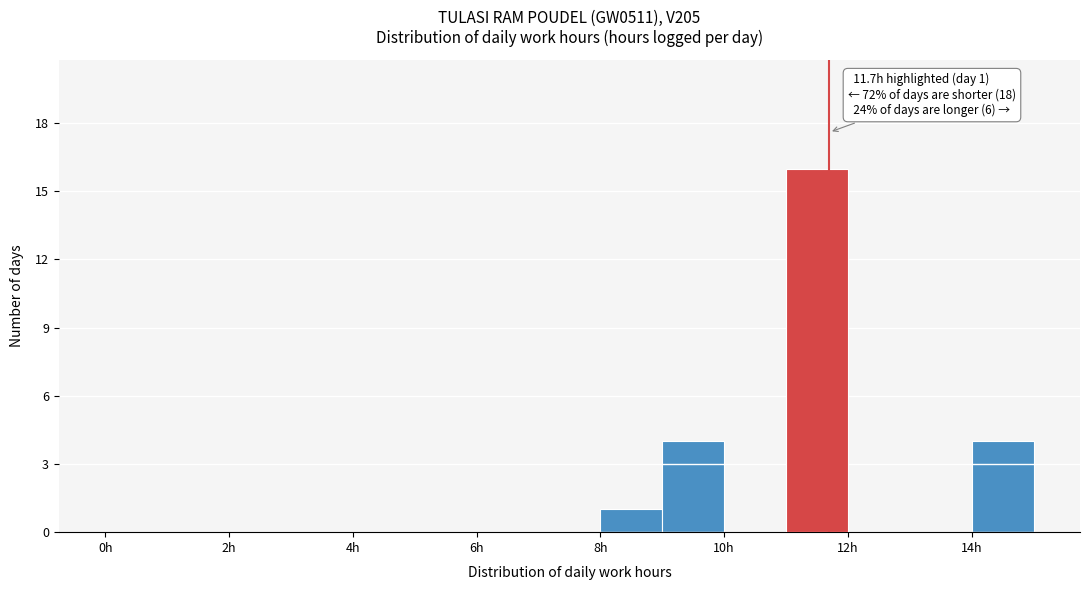

Which range on the x-axis has the tallest bar?

11 to 12